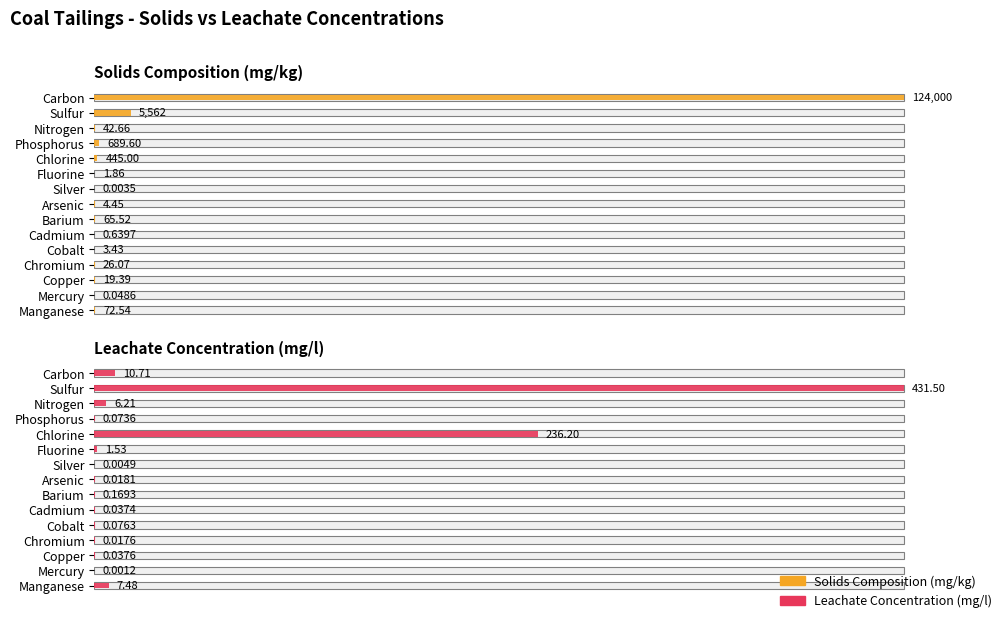

The Leachate Concentration (mg/l) series shows 0.0 at Mercury. True or false?

False